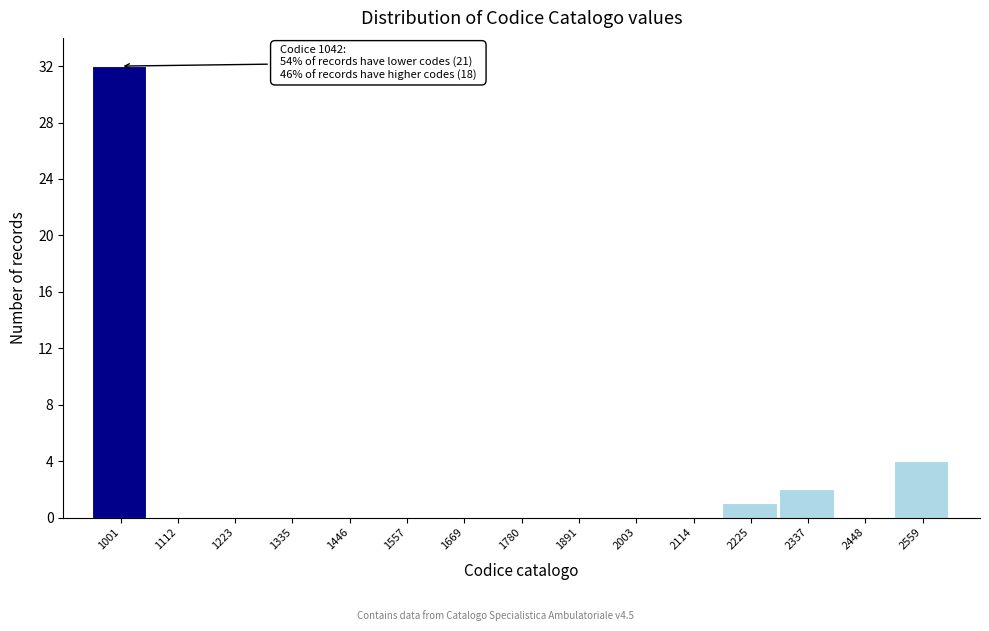

Reading left to right, transcribe all the data shown in this chart.

1001=32	1112=0	1223=0	1335=0	1446=0	1557=0	1669=0	1780=0	1891=0	2003=0	2114=0	2225=1	2337=2	2448=0	2559=4